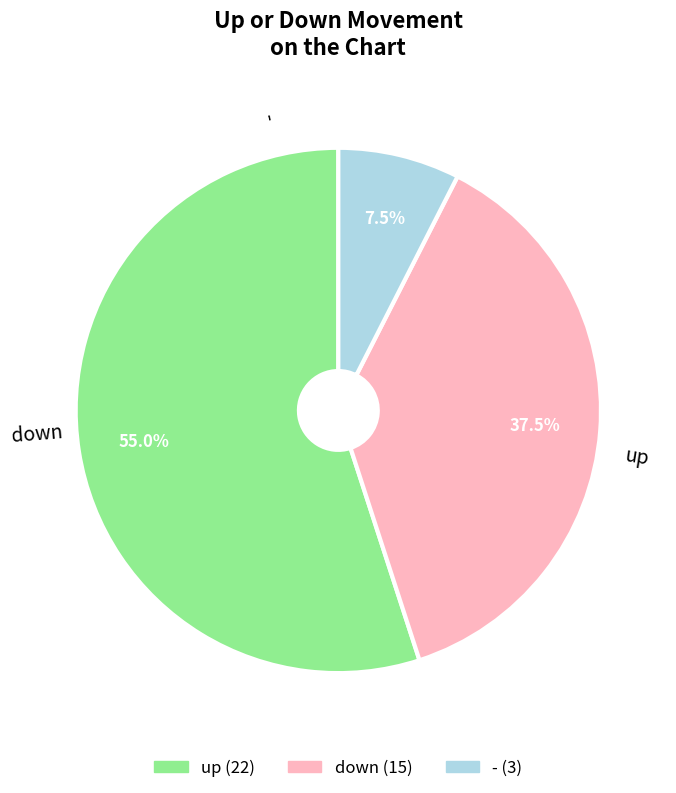

Between up and -, which is larger?

up